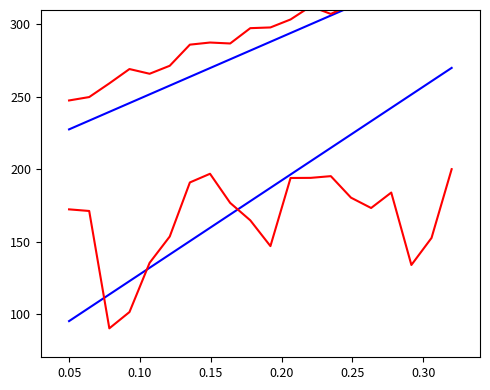

True or false: fractional second and intensity(dBm) cross at least once.

False